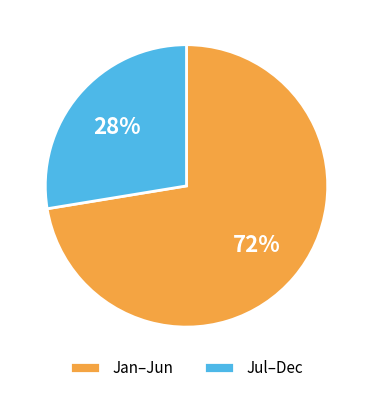

Which has a higher value, Jan–Jun or Jul–Dec?

Jan–Jun